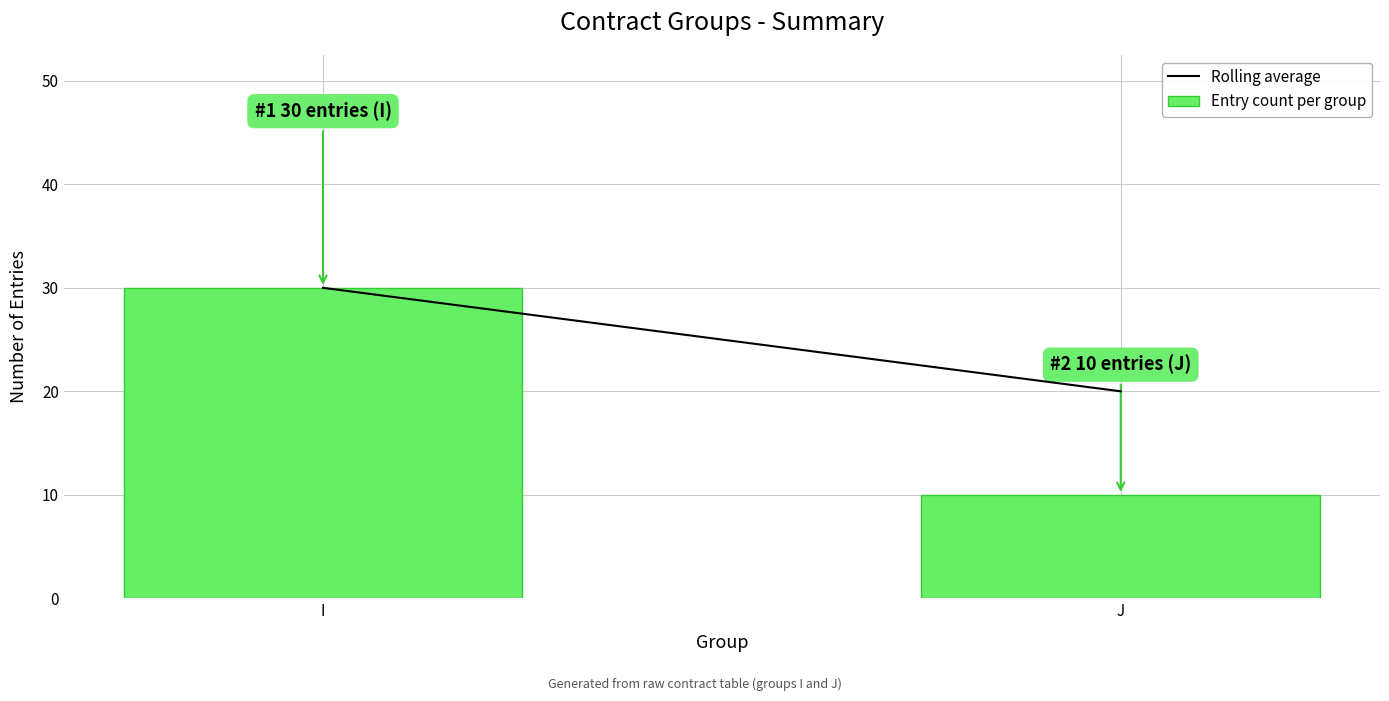

List the labels in order of value, largest first.

I, J